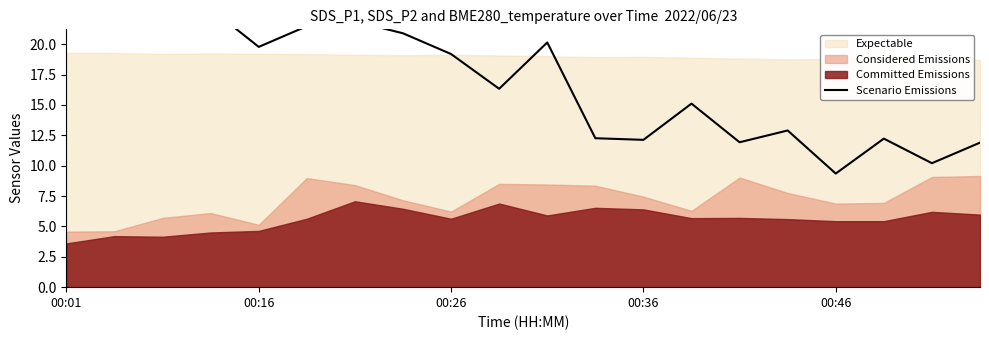

What is the label of the 7th point from the left?

6